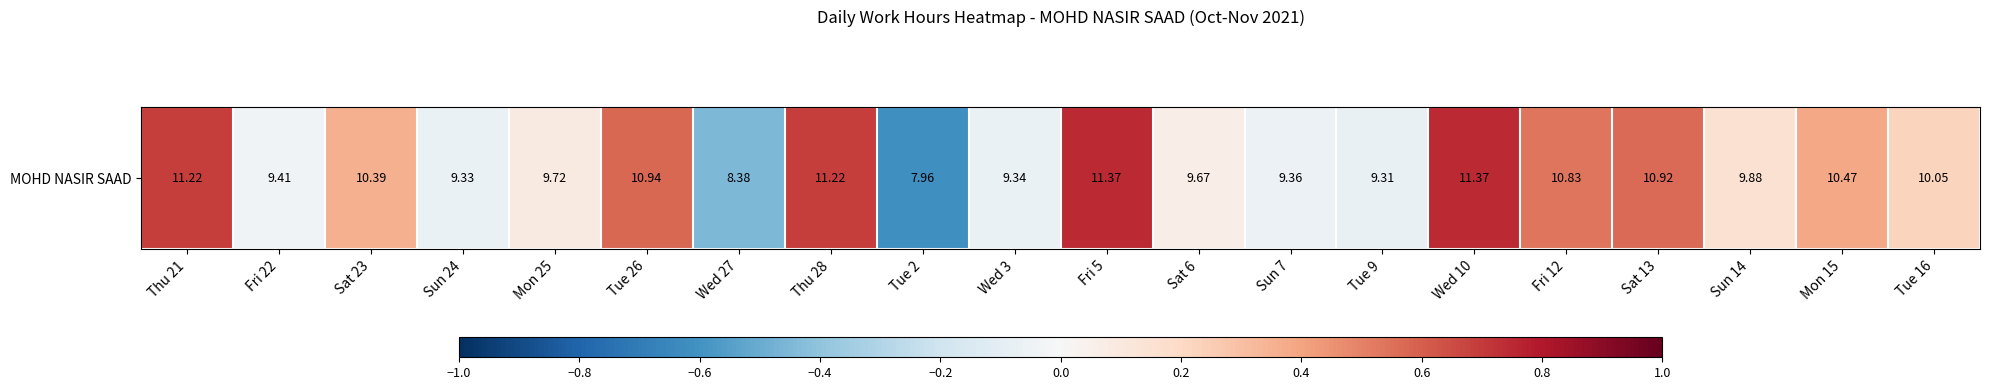

Where does the data first go above 0?

Thu 21